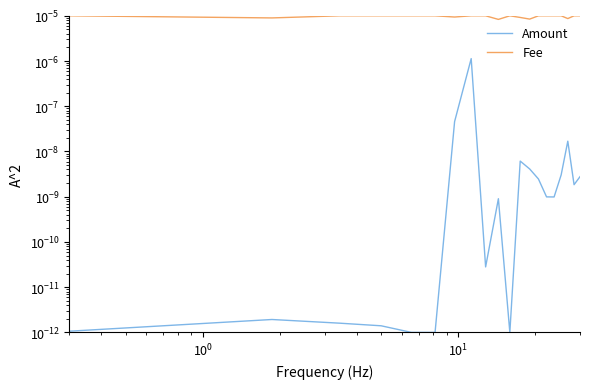

Does the chart have visible grid lines?

No